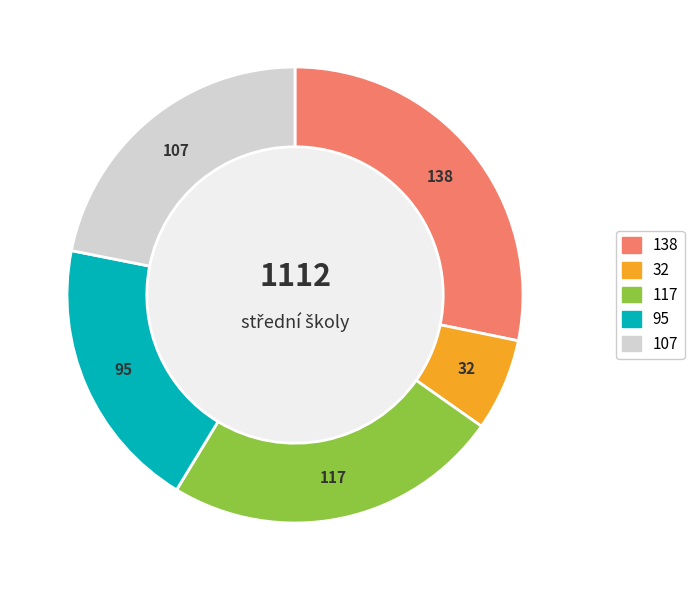

Is there any slice that represents more than half of the pie?

No